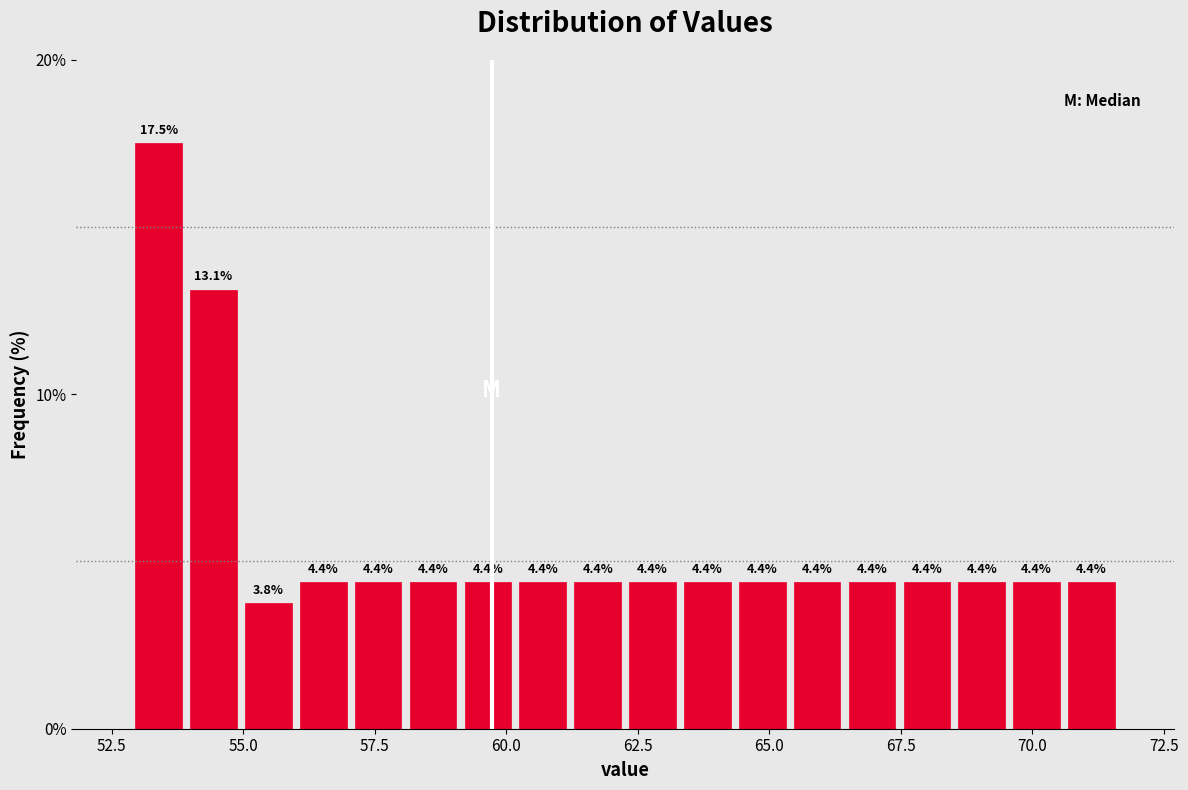

Around what value on the x-axis is the tallest bar? Give the approximate position of its centre, as read against the axis.

53.5